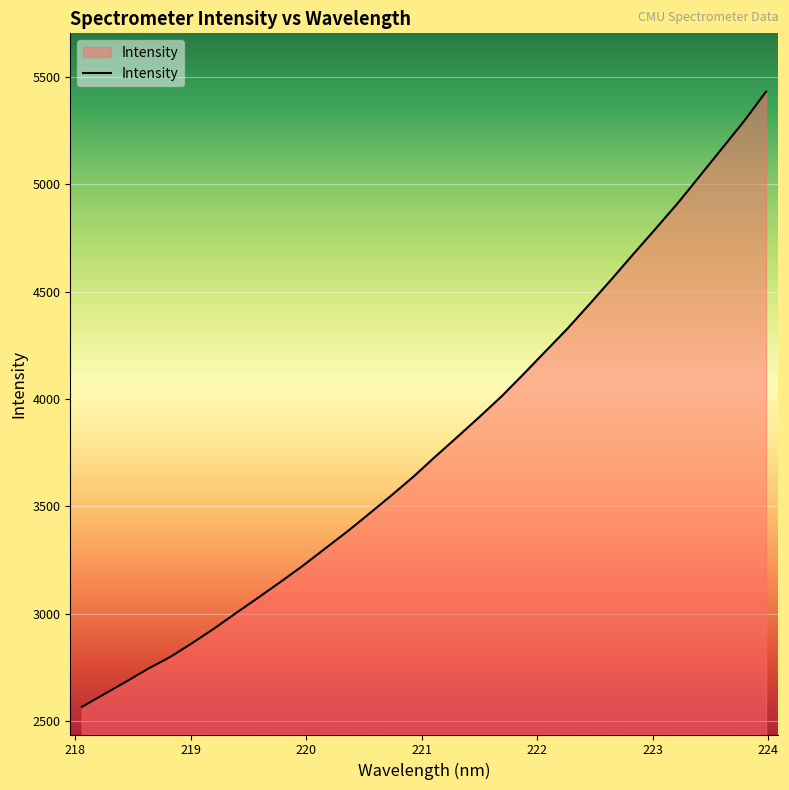

What is the maximum value shown in the chart?

5432.0